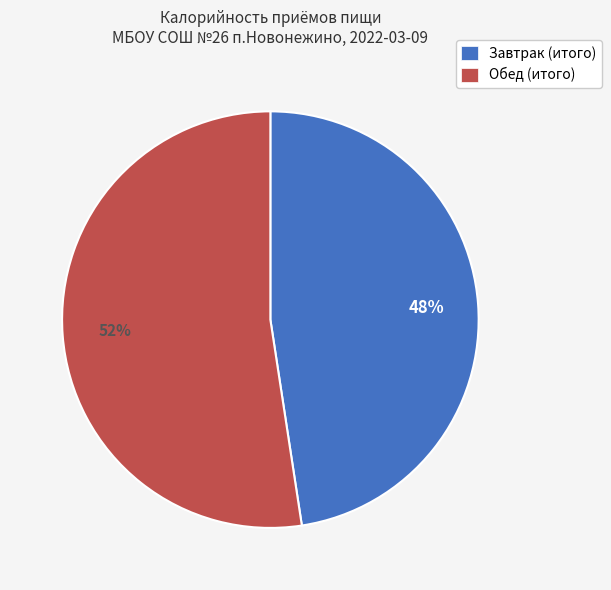

Which has a higher value, Завтрак (итого) or Обед (итого)?

Обед (итого)